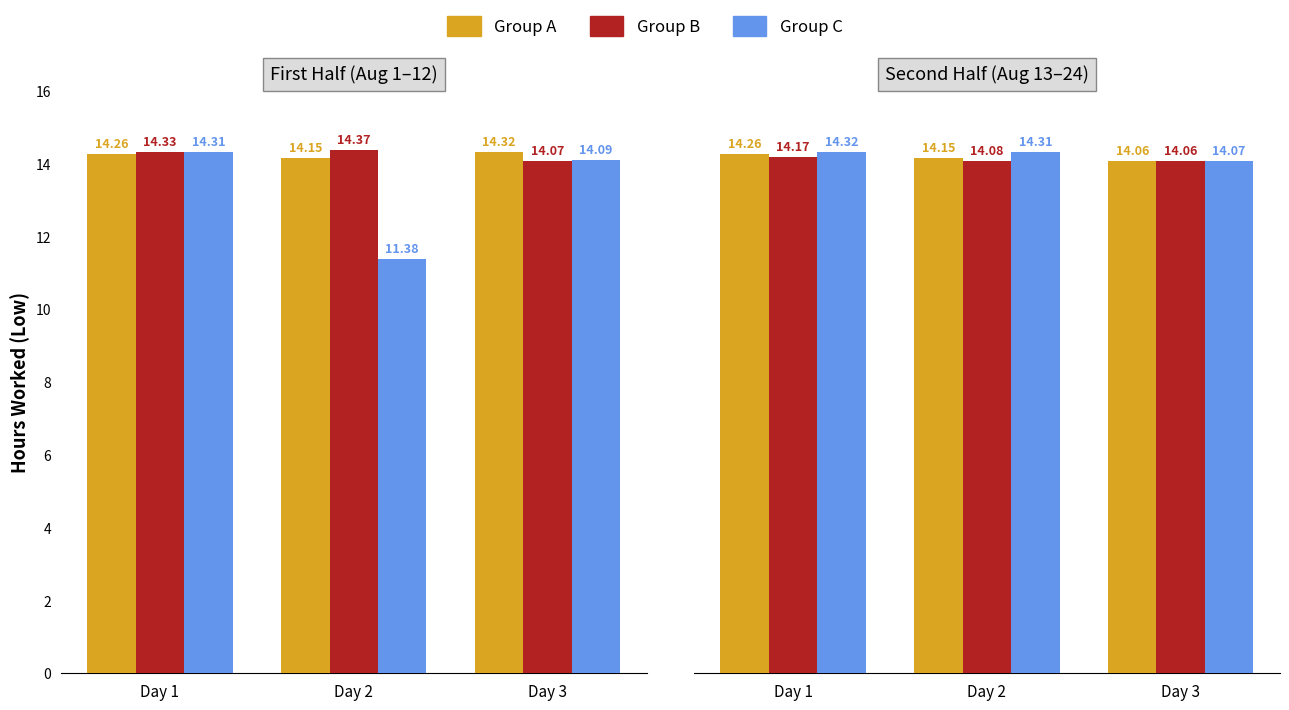

What is the difference between the highest and lowest values at Day 2?

0.2